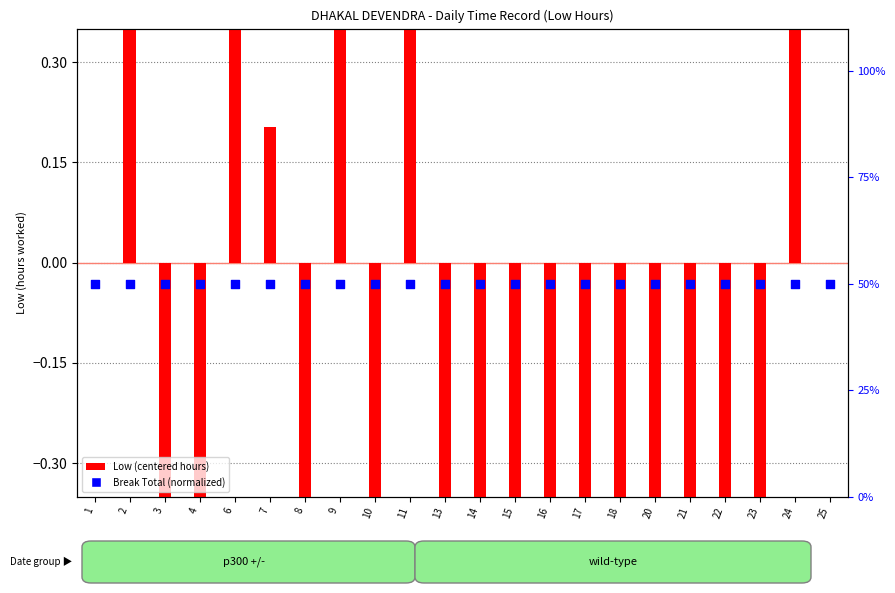

Is the value of Low (centered hours) at 25 greater than the value of Break Total (normalized) at 20?

No